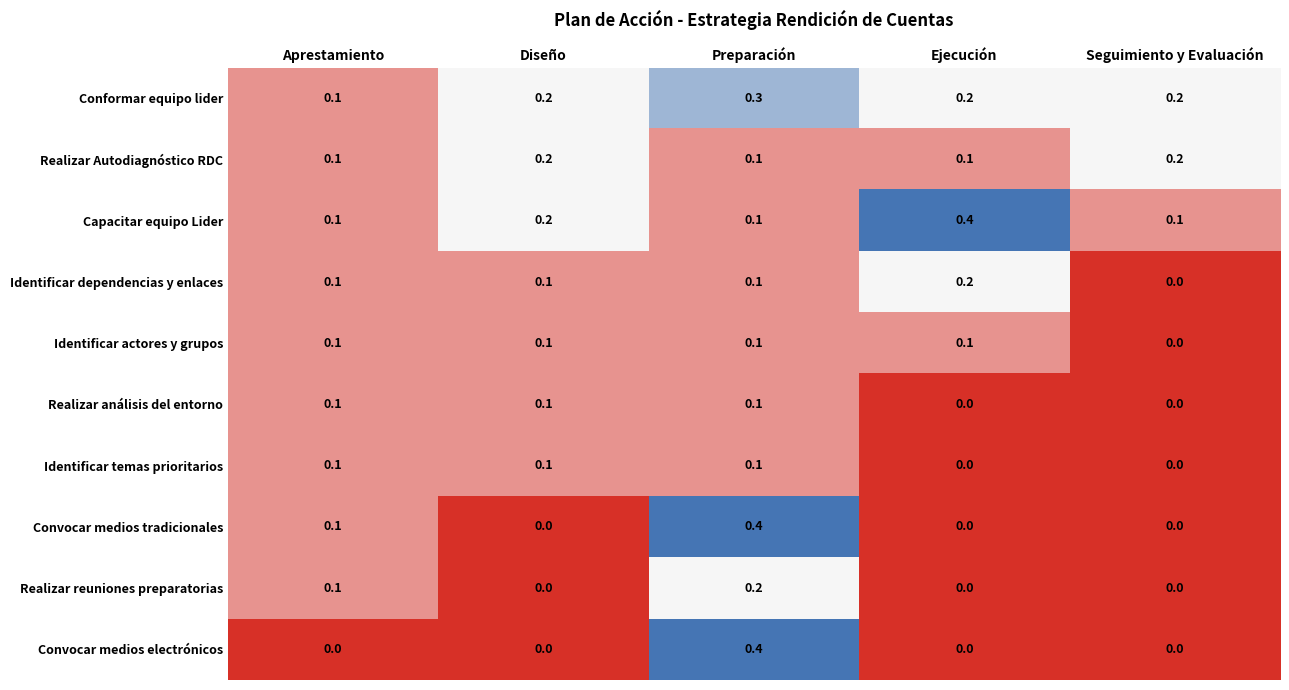

At which category is the sum across all series the highest?

Preparación